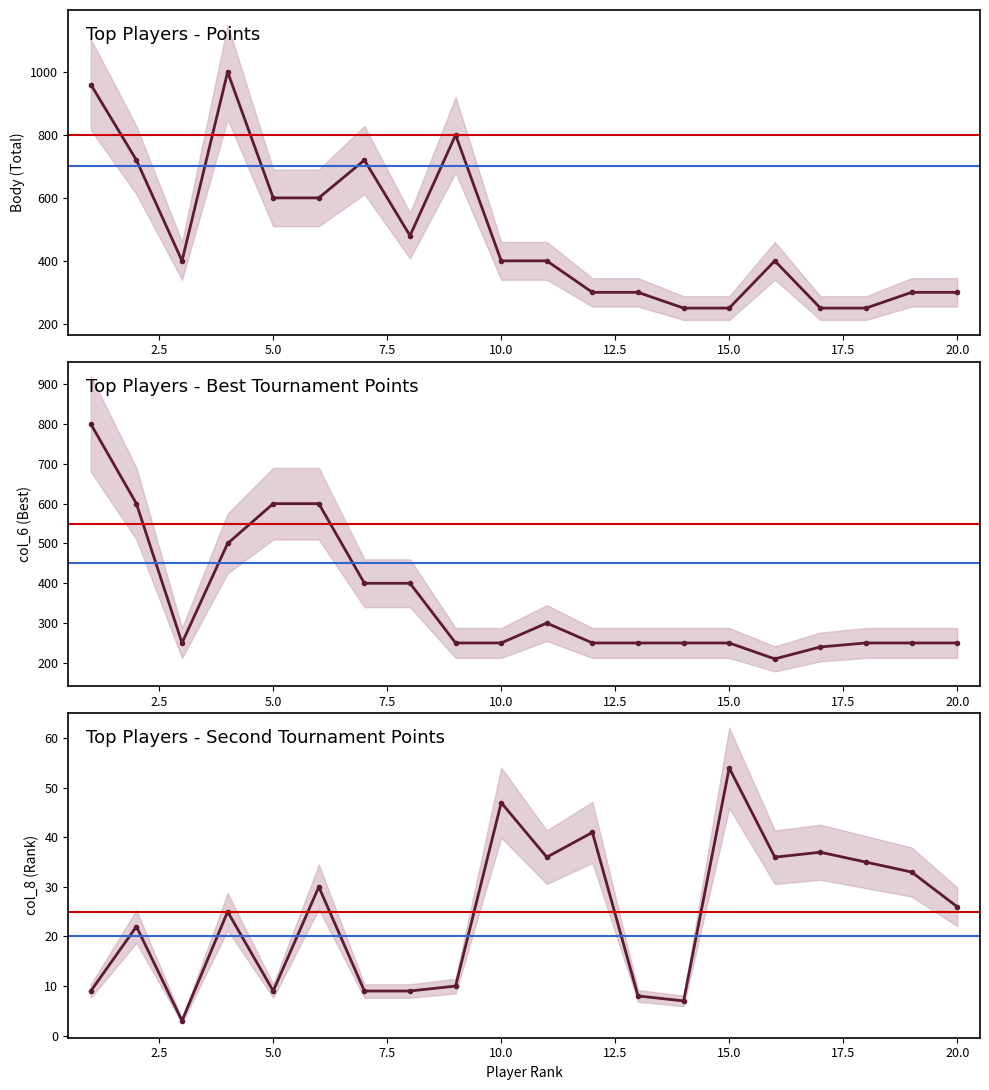

Reading left to right, what are all the values shown in this chart?

Body: 1=960	2=720	3=400	4=1000	5=600	6=600	7=720	8=480	9=800	10=400	11=400	12=300	13=300	14=250	15=250	16=400	17=250	18=250	19=300	20=300
col_6: 1=800	2=600	3=250	4=500	5=600	6=600	7=400	8=400	9=250	10=250	11=300	12=250	13=250	14=250	15=250	16=210	17=240	18=250	19=250	20=250
col_8: 1=9	2=22	3=3	4=25	5=9	6=30	7=9	8=9	9=10	10=47	11=36	12=41	13=8	14=7	15=54	16=36	17=37	18=35	19=33	20=26